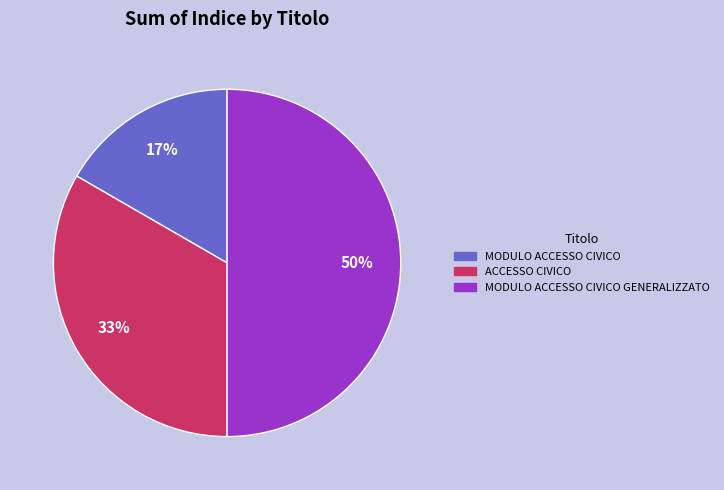

Rank the categories by value from lowest to highest.

MODULO ACCESSO CIVICO, ACCESSO CIVICO, MODULO ACCESSO CIVICO GENERALIZZATO